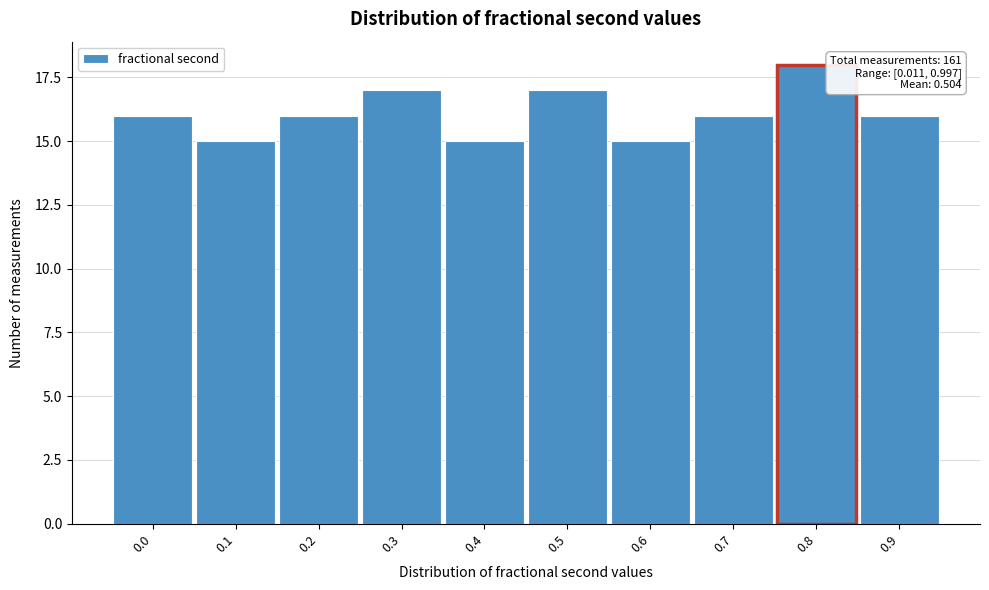

Reading left to right, transcribe all the data shown in this chart.

0.0=16	0.1=15	0.2=16	0.3=17	0.4=15	0.5=17	0.6=15	0.7=16	0.8=18	0.9=16